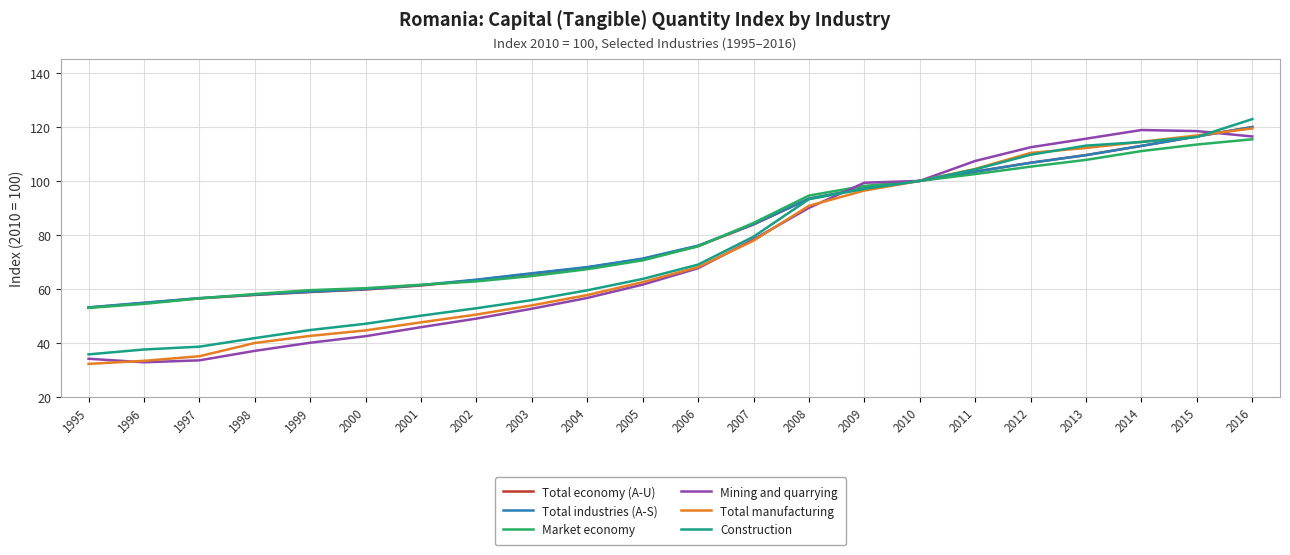

At which category is the sum across all series the highest?

2016